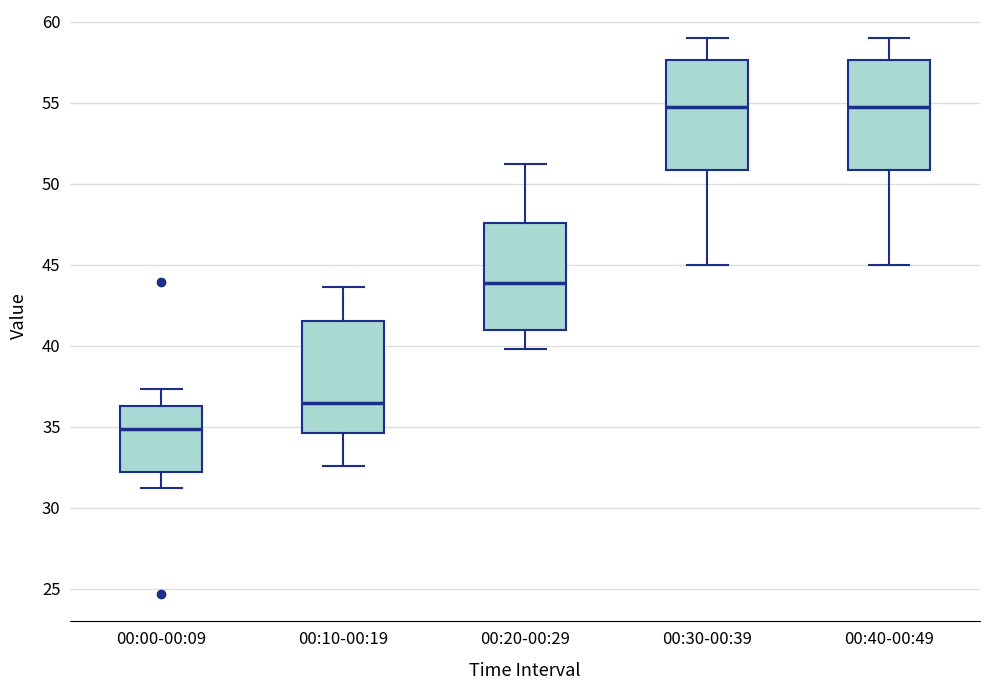

Where does the upper whisker of the box for 00:30-00:39 end on the y-axis? The values are not printed on the chart, so give them approximately, as read against the axis.

59.0